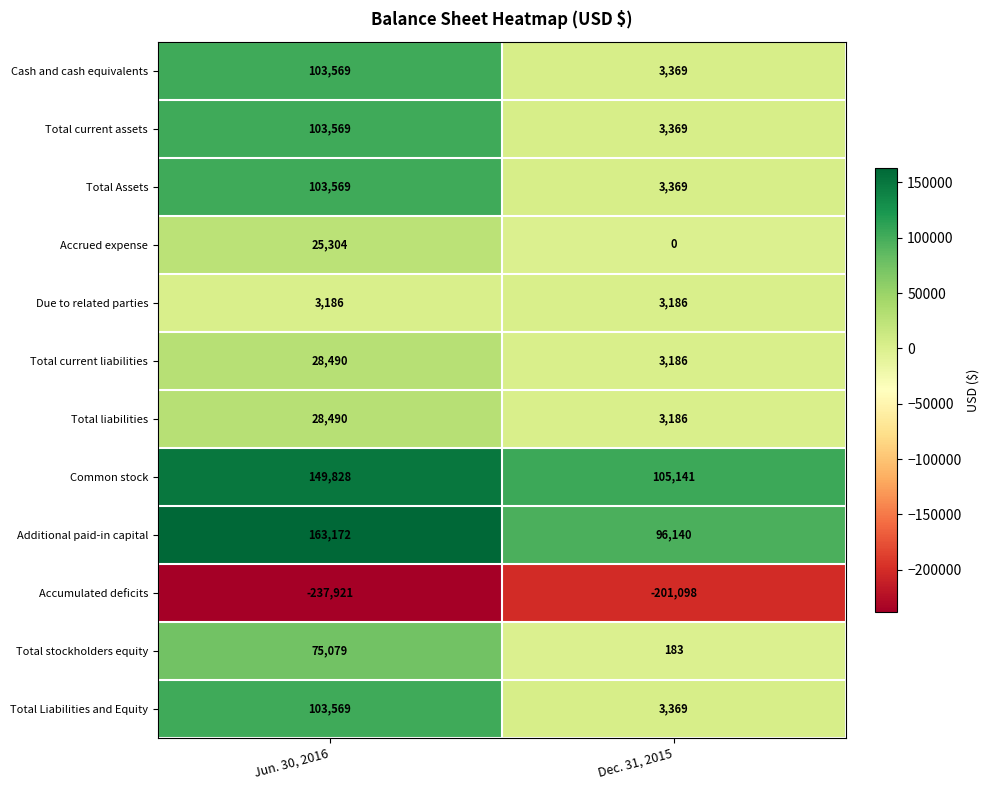

The Due to related parties series shows 5612 at Dec. 31, 2015. True or false?

False